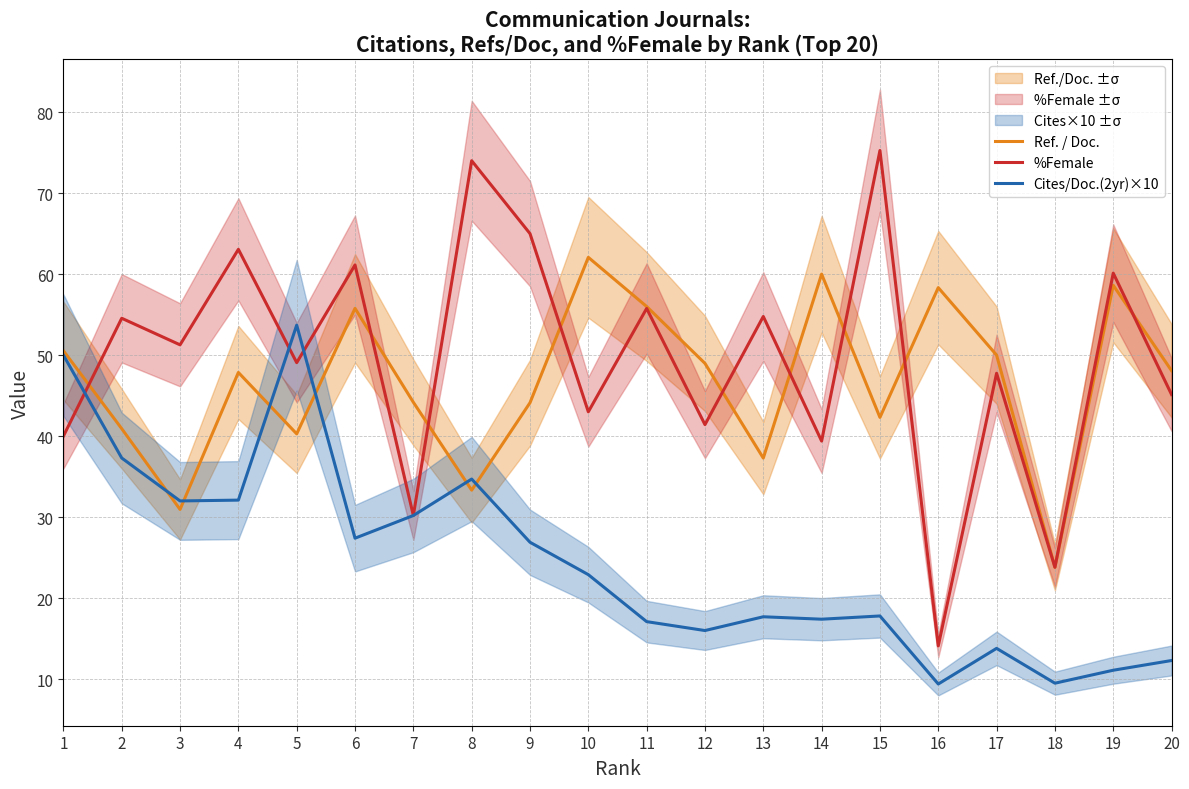

How many values in the %Female series are below 51?

10